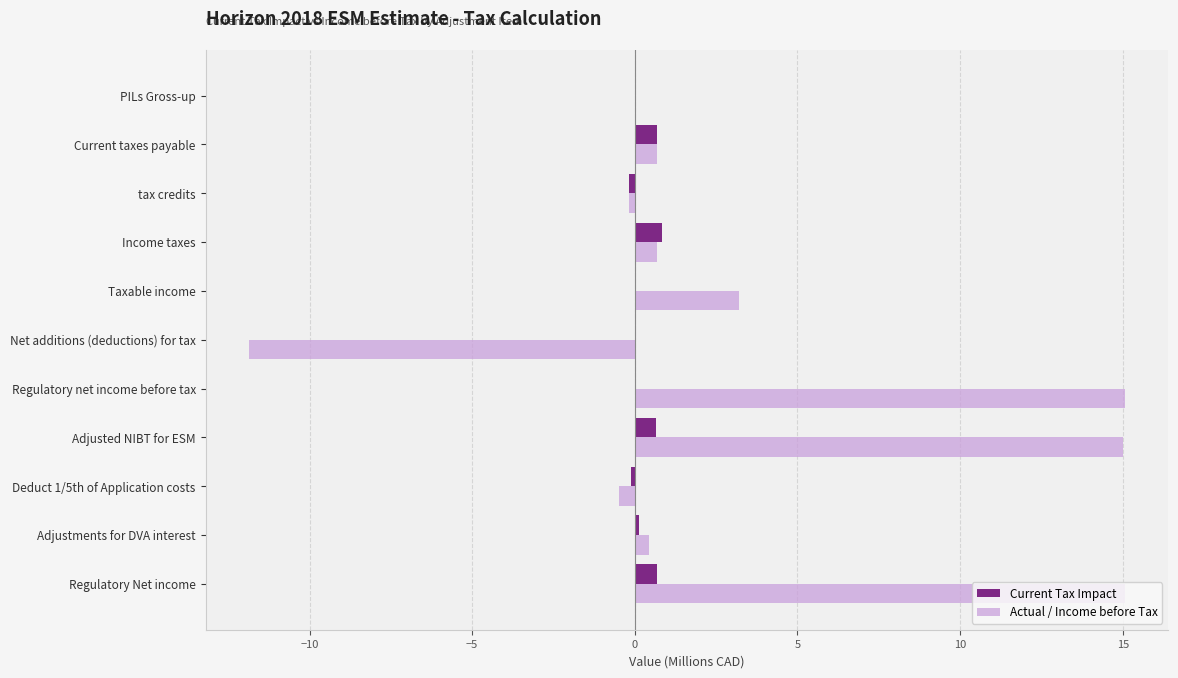

What is the sum of all Actual / Income before Tax values?

37.6